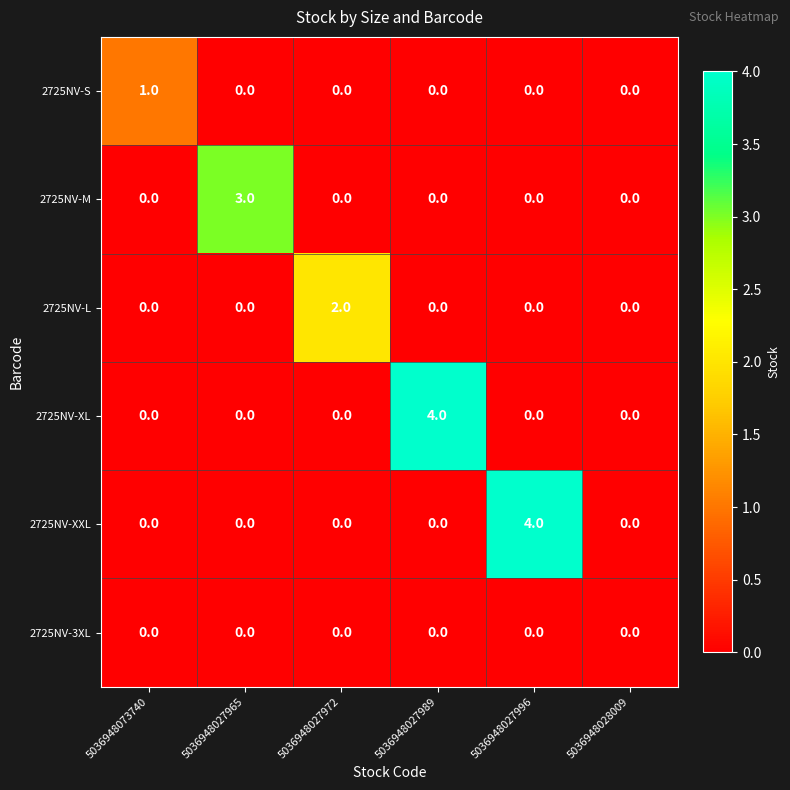

What is the highest value of the 2725NV-XXL series?

4